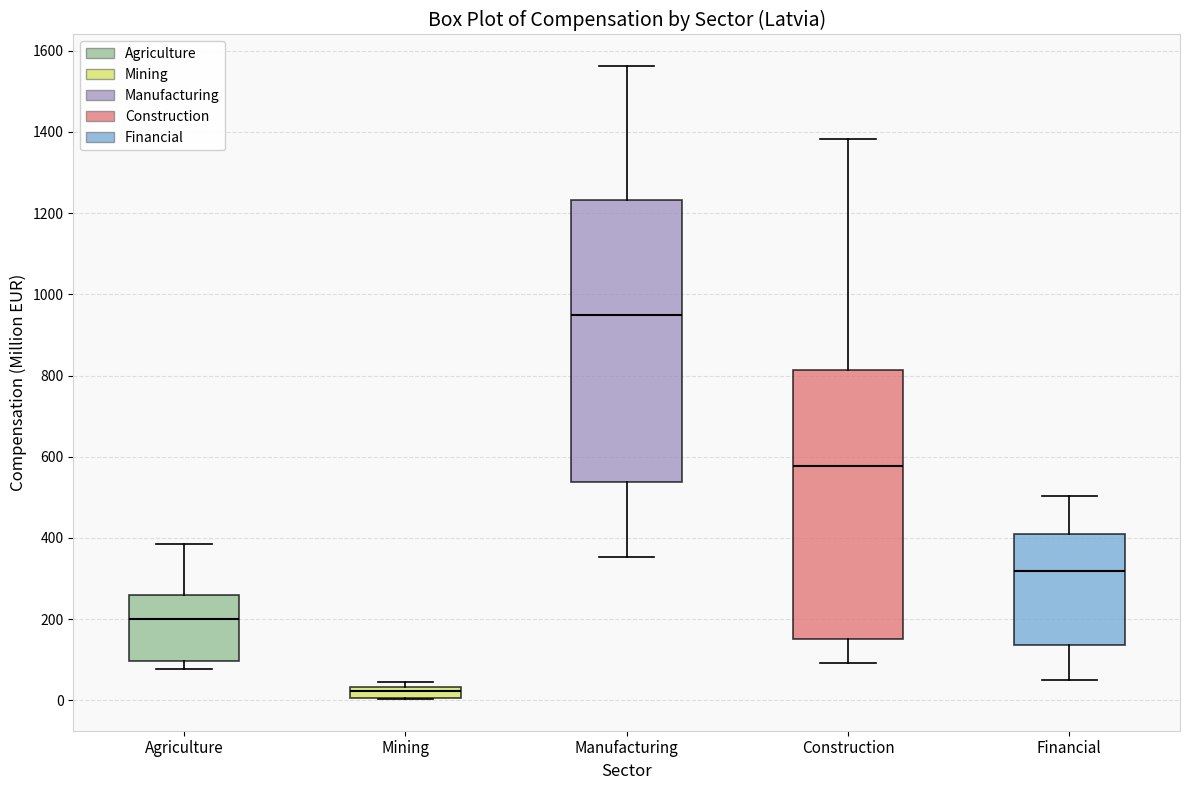

Which box's median line is the highest?

Manufacturing